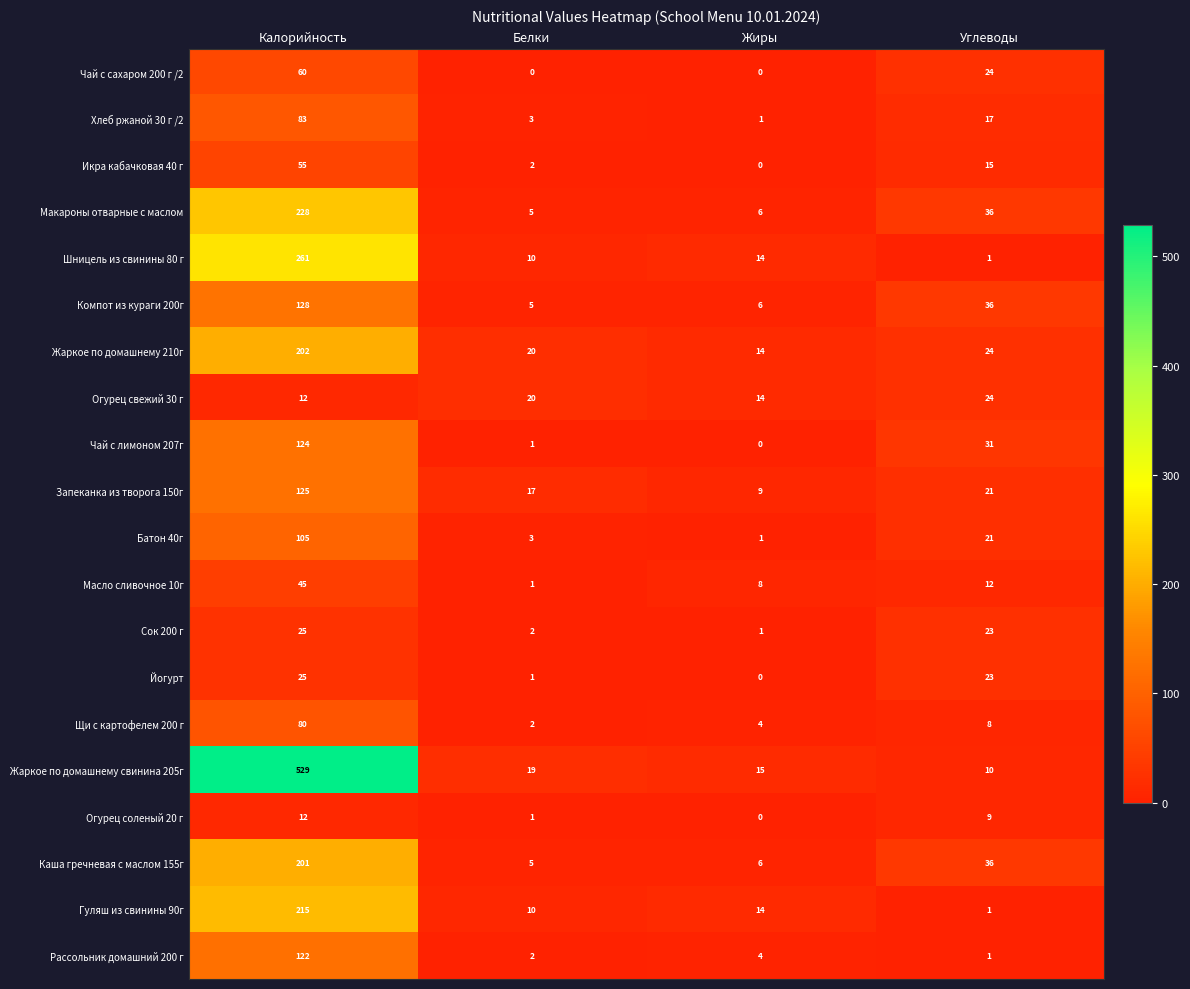

Which series has the largest total across all categories?

Жаркое по домашнему свинина 205г